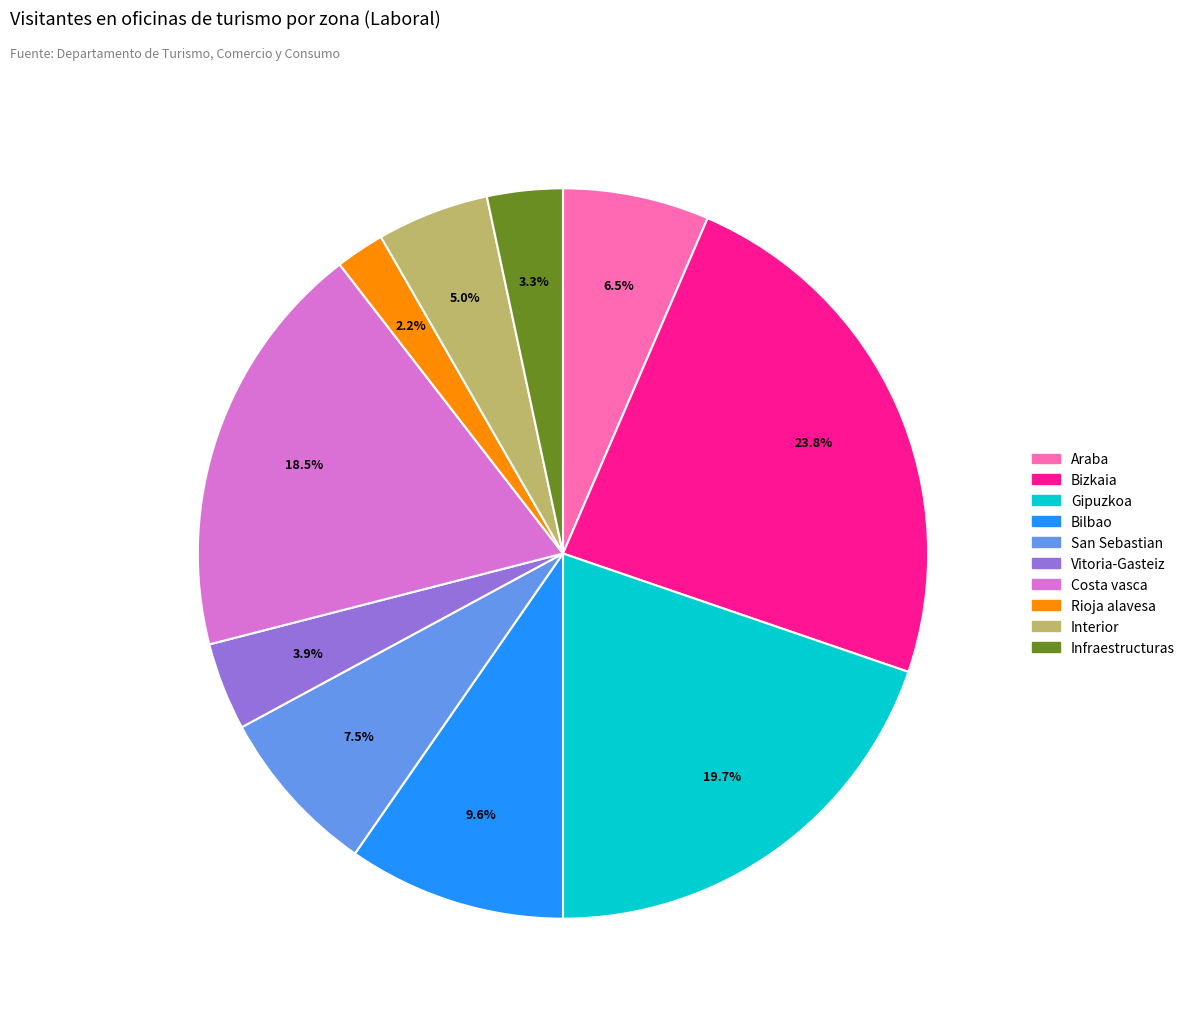

To the nearest percent, what is the combined percentage of Interior and San Sebastian?

12%